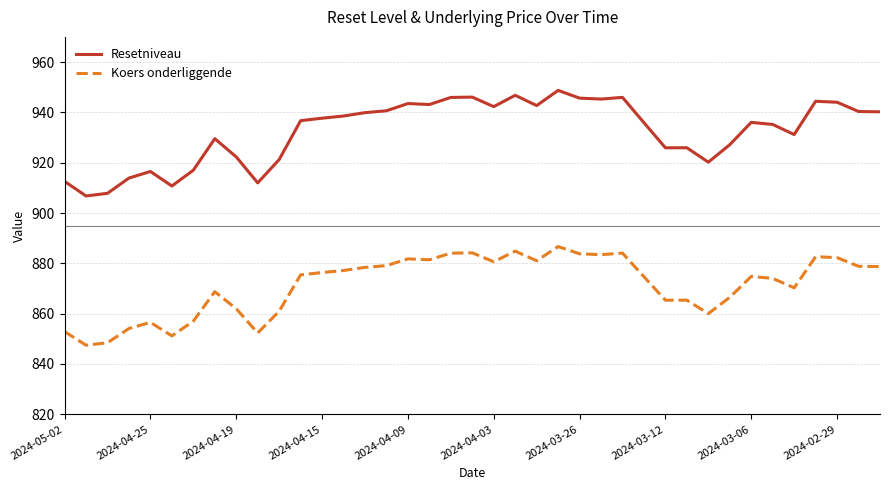

Rank the series by their average value, from highest to lowest.

Resetniveau, Koers onderliggende